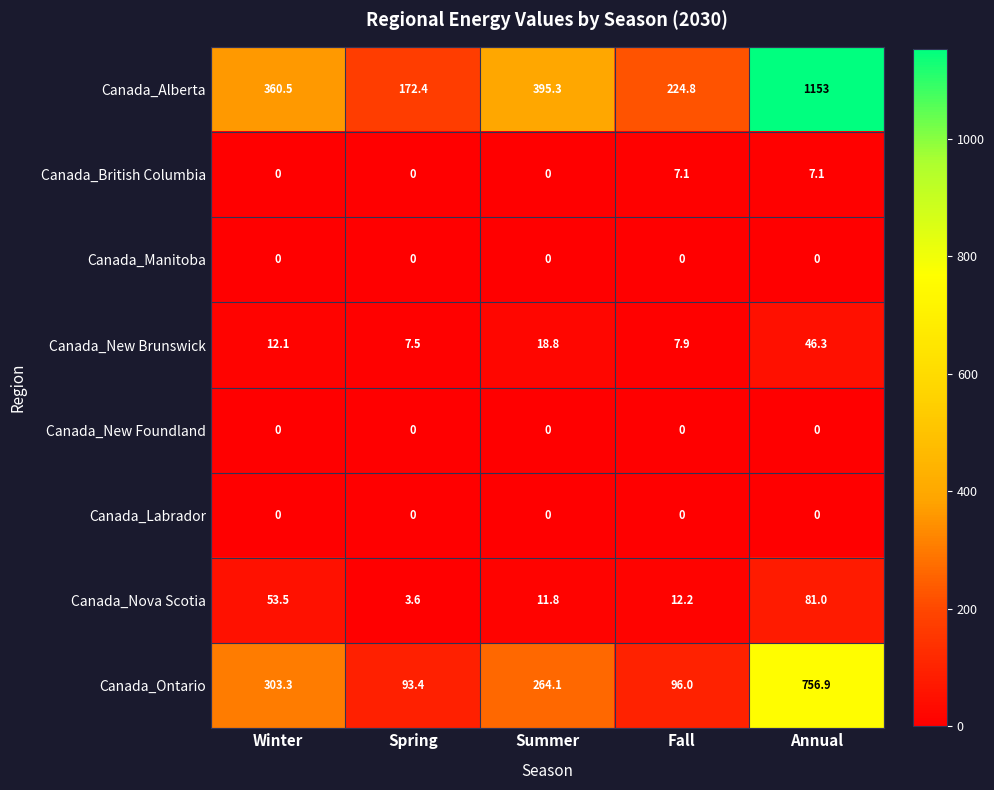

What is the lowest value of the Canada_Nova Scotia series?

3.6